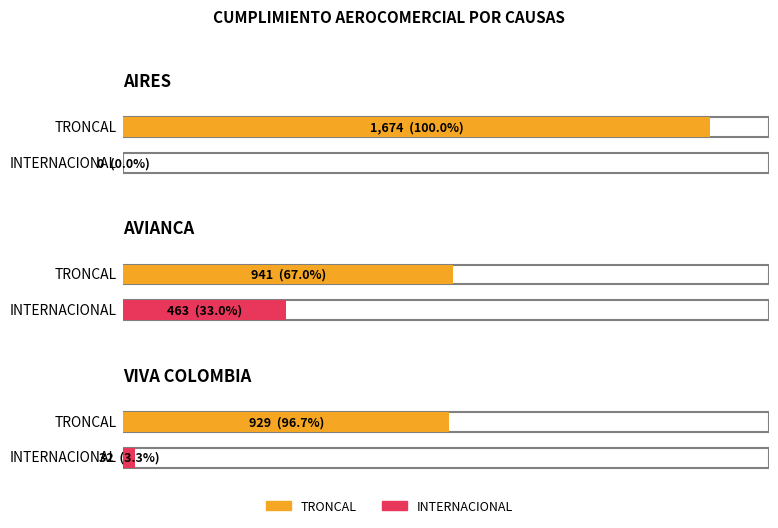

Read the INTERNACIONAL value at AVIANCA, to the nearest 5.

465